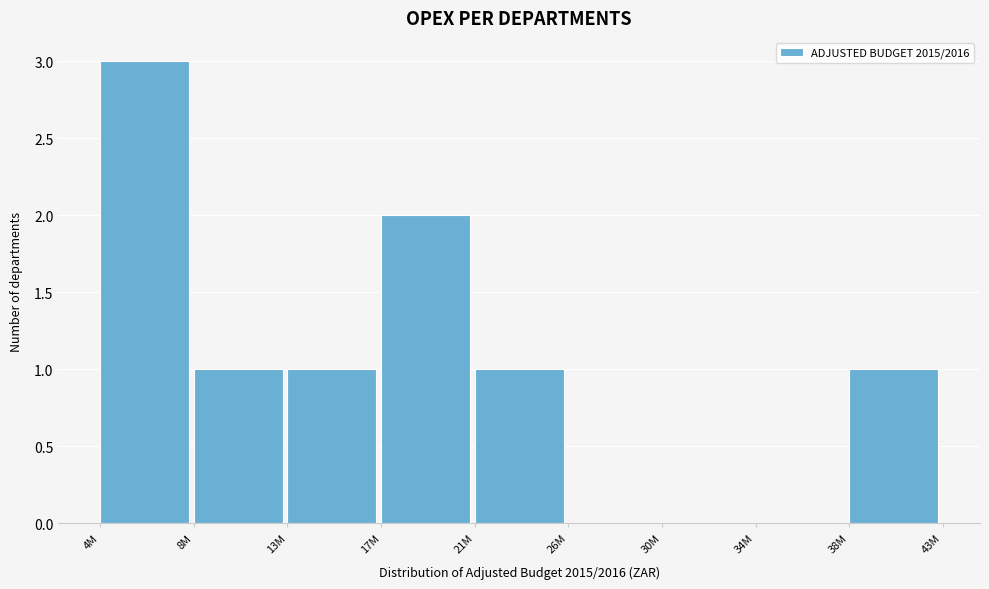

Reading left to right, transcribe all the data shown in this chart.

4M=3	8M=1	13M=1	17M=2	21M=1	26M=0	30M=0	34M=0	38M=1